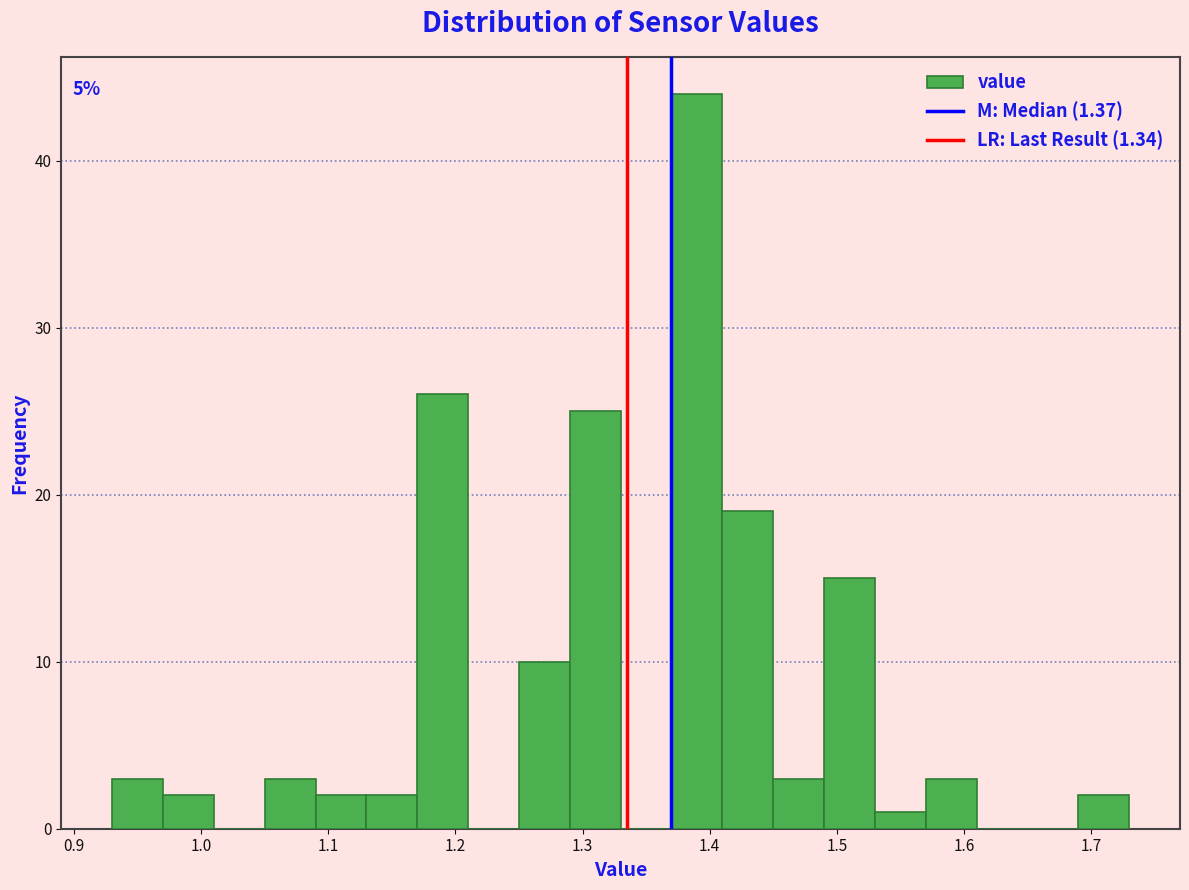

Which range on the x-axis has the tallest bar?

1.37 to 1.41